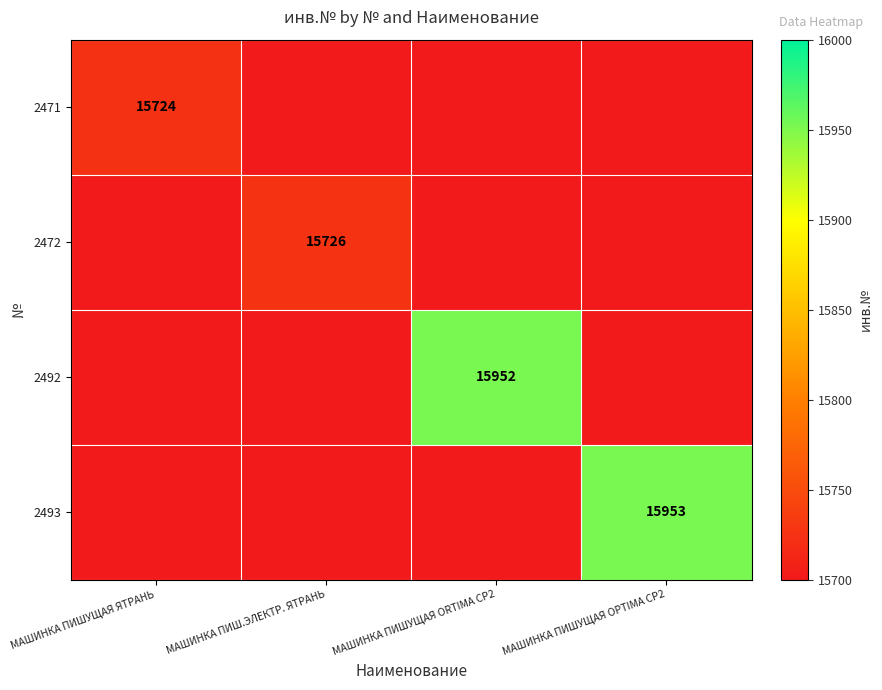

Is it true that 2492 equals 6032 at МАШИНКА ПИШУЩАЯ ORTIМА СР2?

False